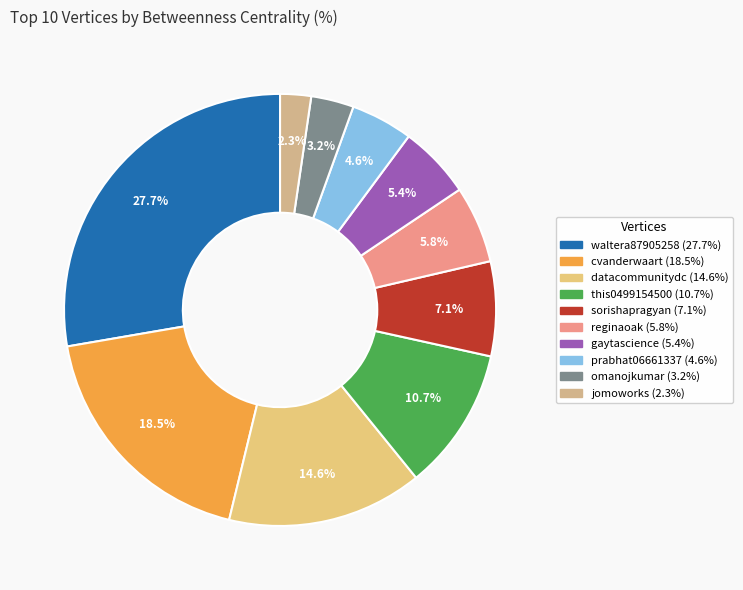

How many slices are in this pie chart?

10